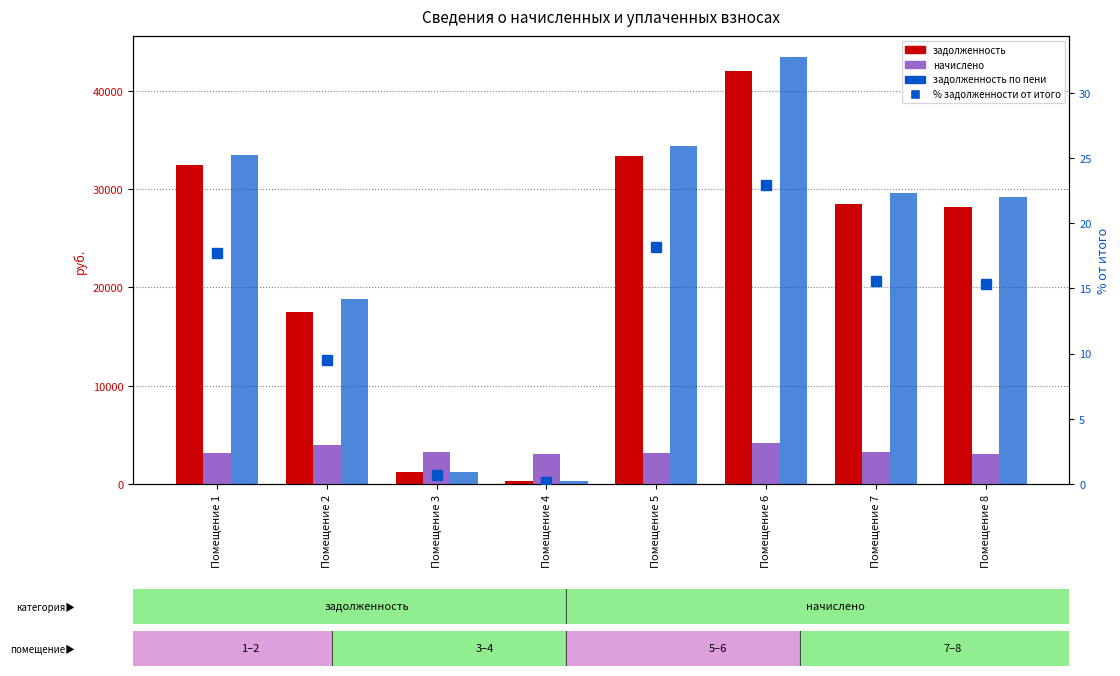

What is the spread (max minus min) of values at Помещение 5?

34408.1